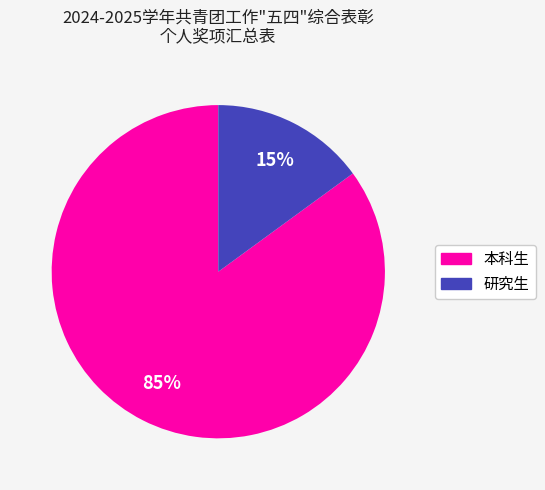

What is the ratio of the value at 本科生 to the value at 研究生?

5.7